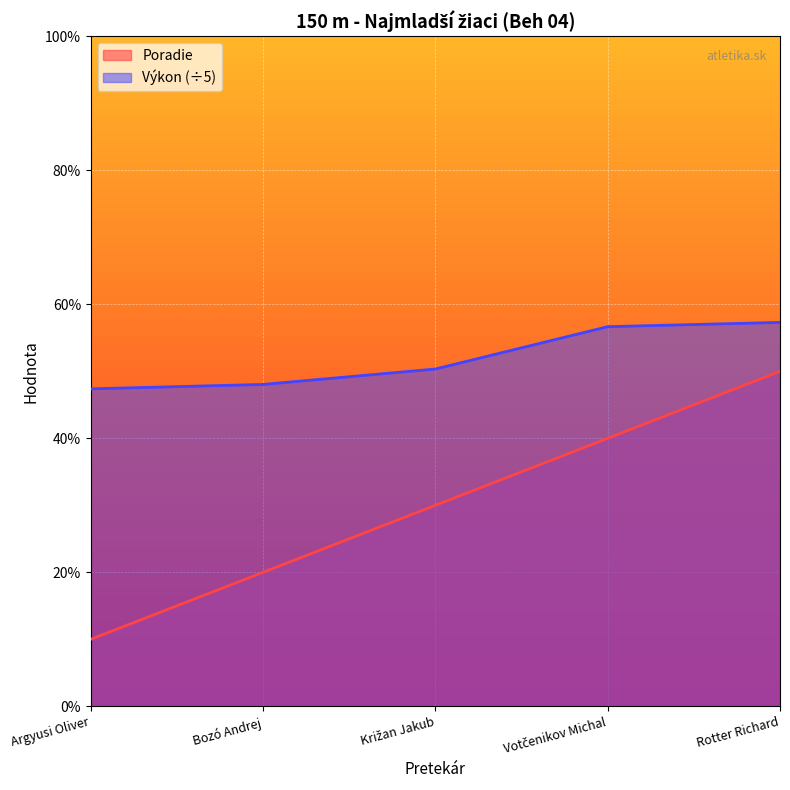

True or false: Poradie and Výkon intersect in this chart.

False